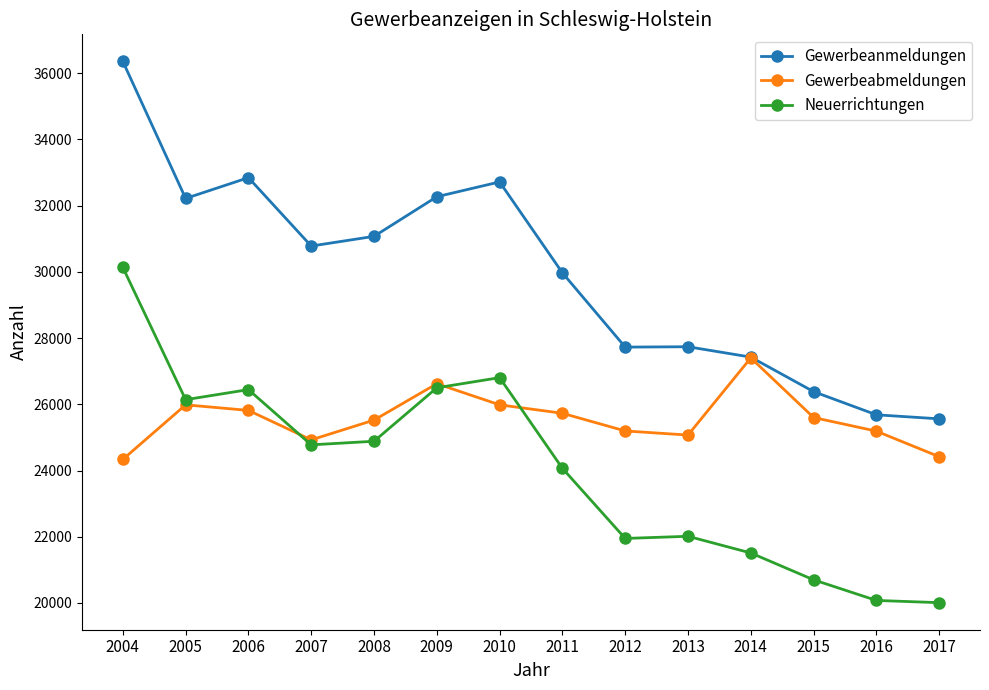

List the series in order of their peak value, highest first.

Gewerbeanmeldungen, Neuerrichtungen, Gewerbeabmeldungen